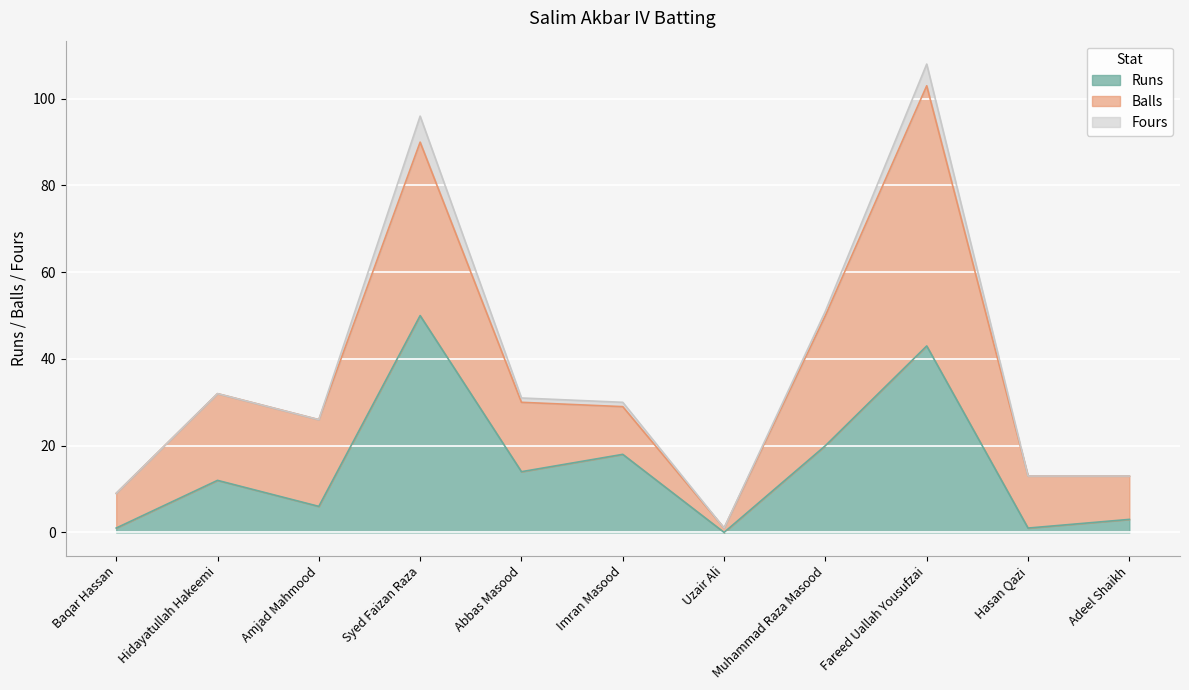

The value of Fours at Hasan Qazi is 3. True or false?

False